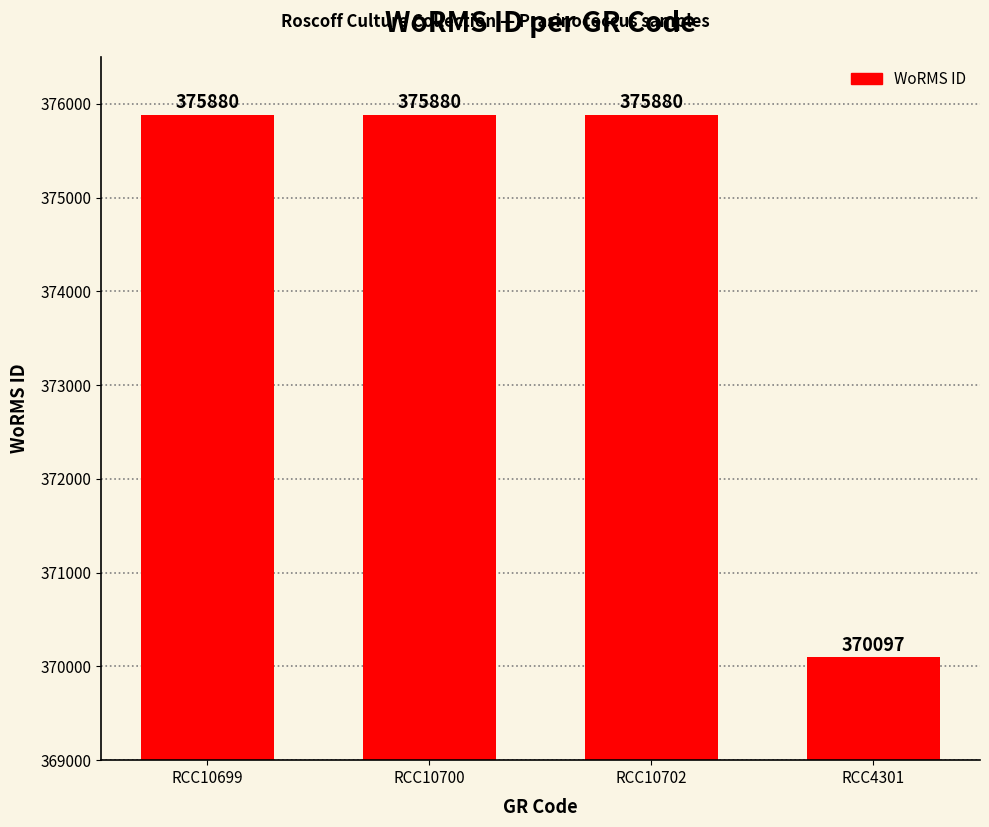

The value at RCC10702 is 506560. True or false?

False